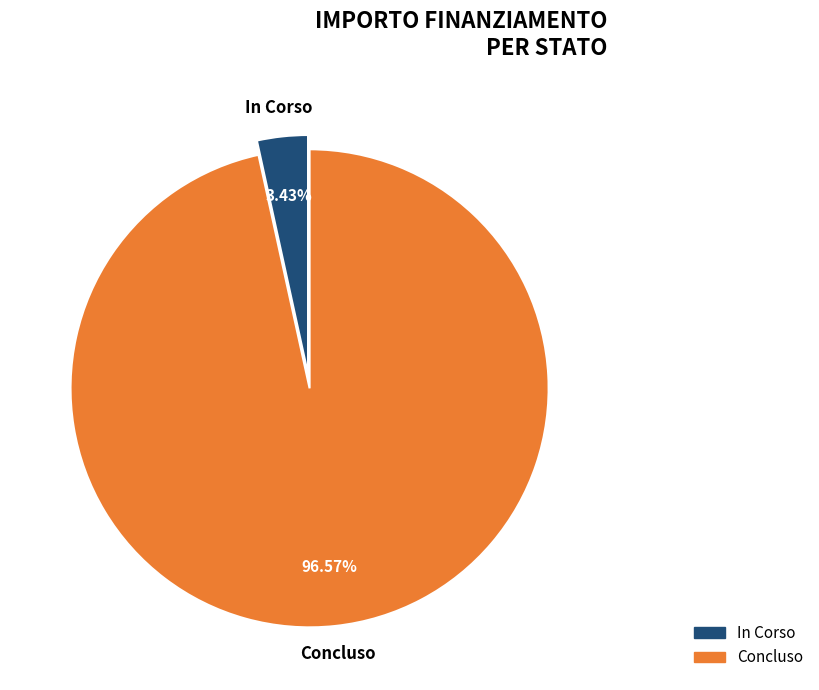

Is it true that Concluso is 37% of the pie?

False